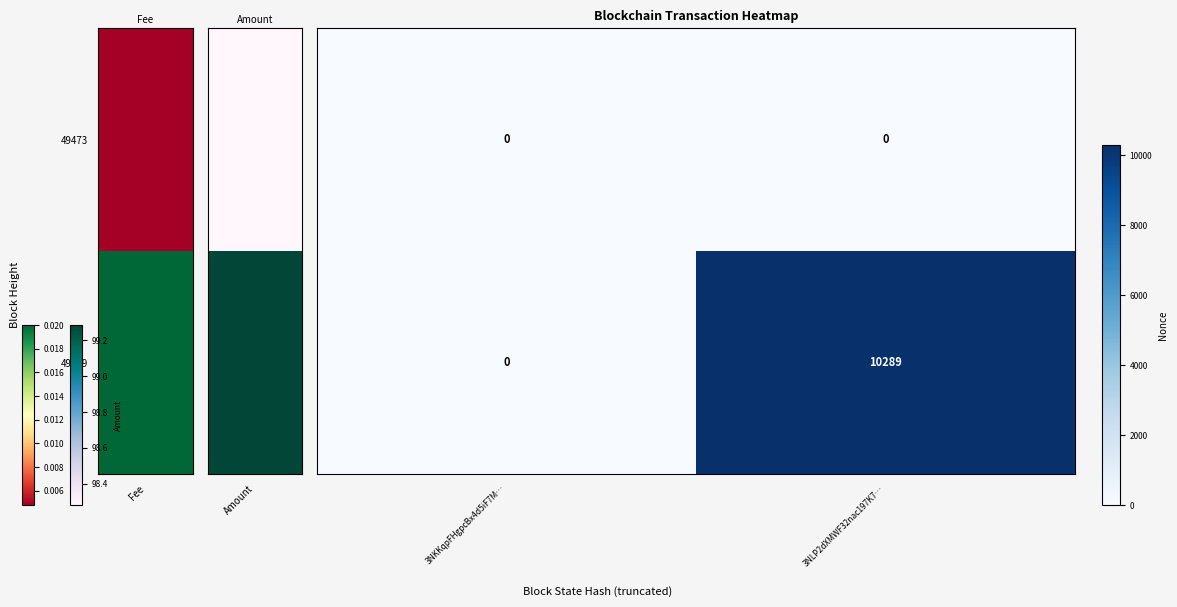

What is the difference between the highest and lowest values at 3NLP2dXMWF32nac197K7…?

10289